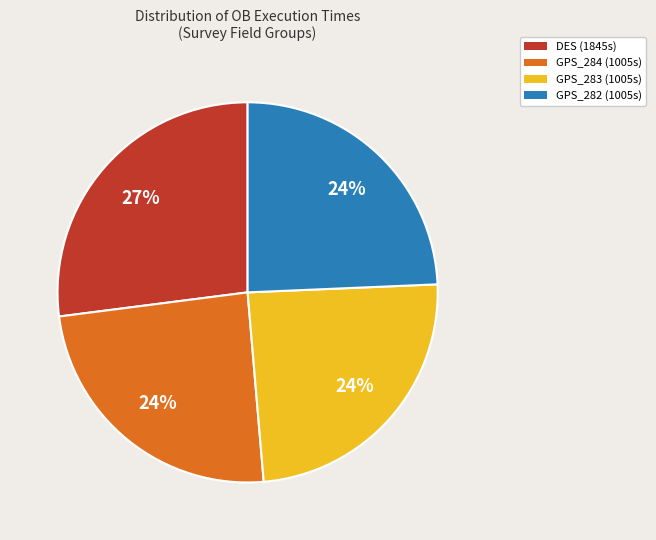

To the nearest percent, what percentage of the pie is DES (1845s)?

27%